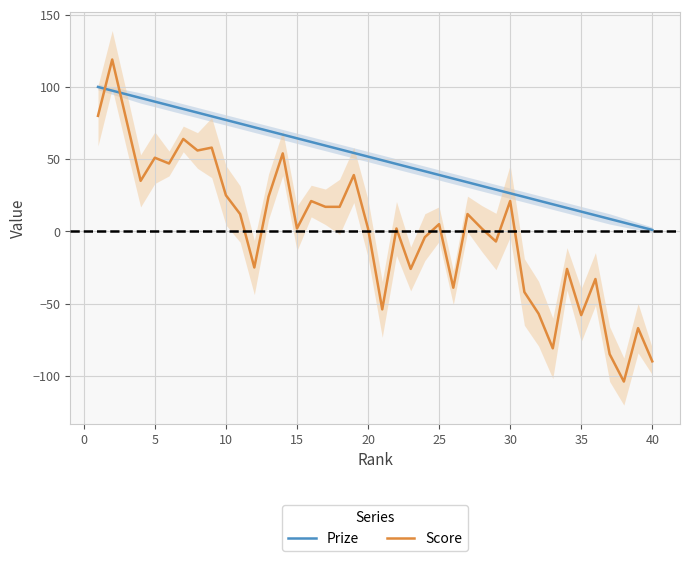

True or false: Score and Prize intersect in this chart.

True